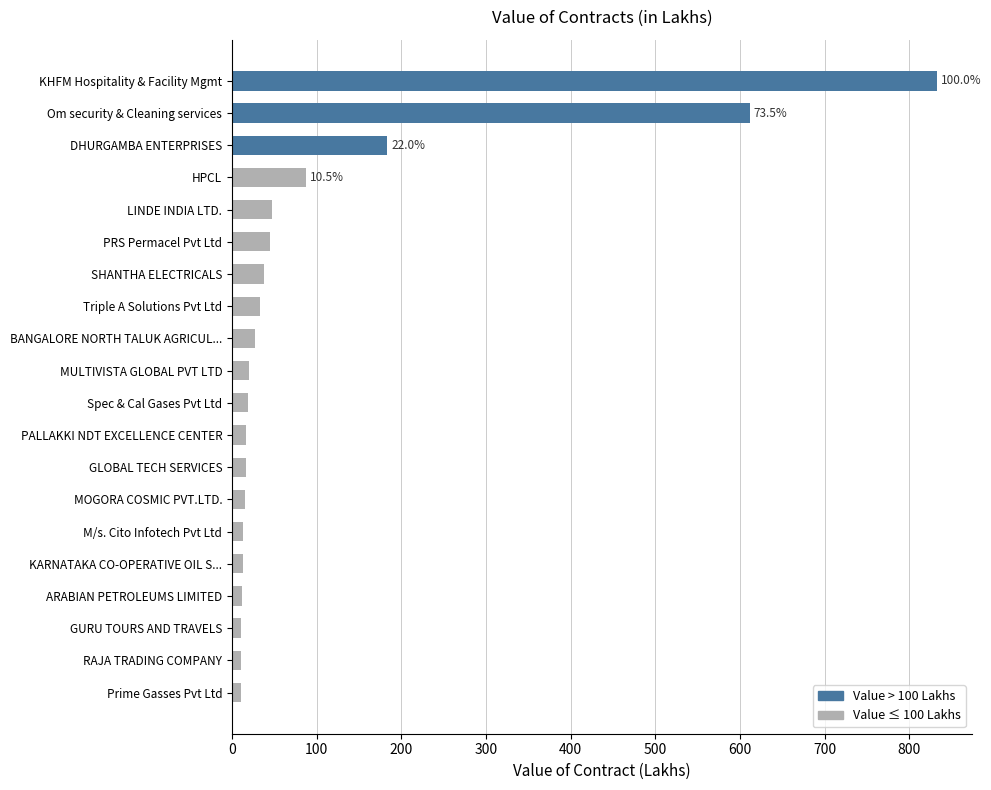

What is the maximum value shown in the chart?

832.2